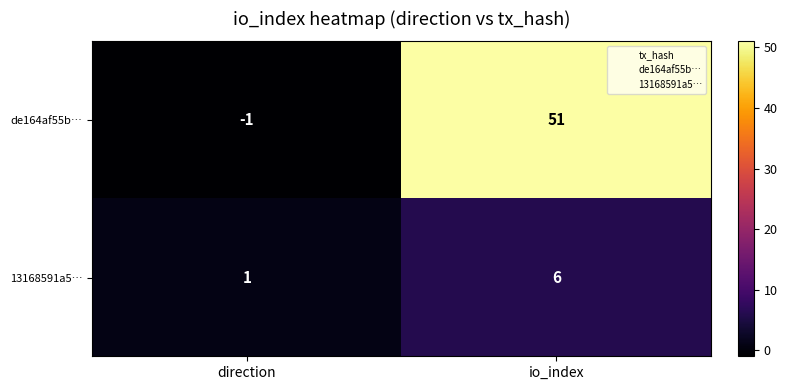

Which series has the widest spread of values?

de164af55b…